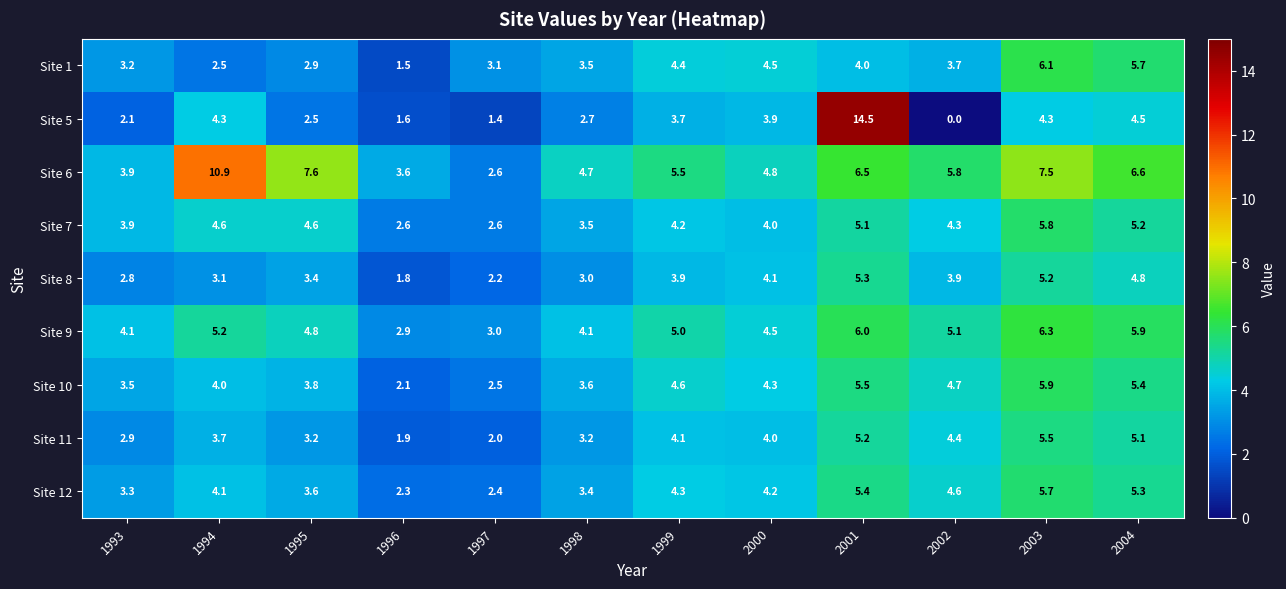

What is the difference between the highest and lowest values at 1994?

8.4